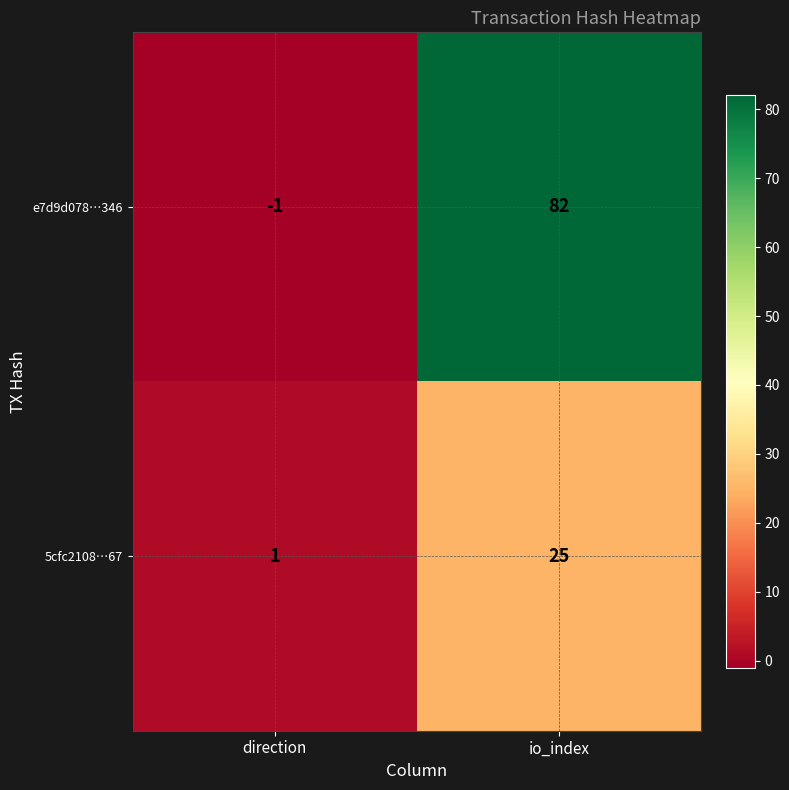

Which series has the largest total across all categories?

e7d9d078…346